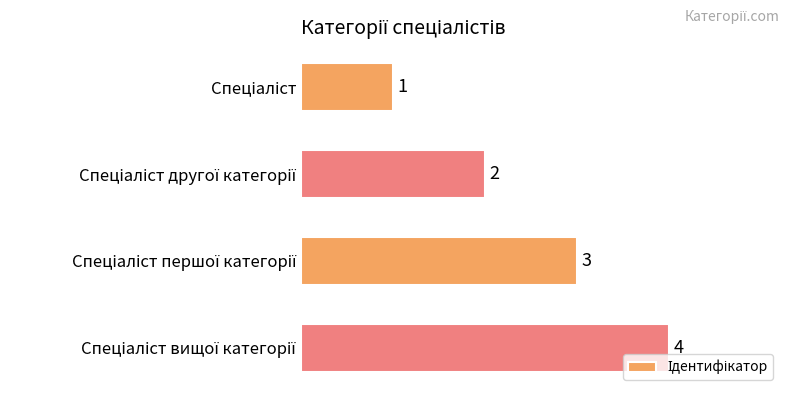

How many distinct data groups are displayed?

1